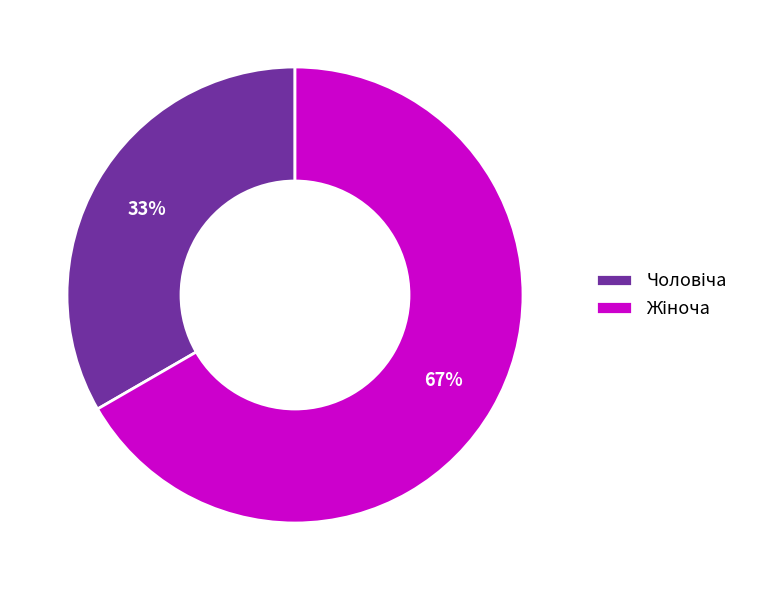

Does any single category account for the majority?

Yes